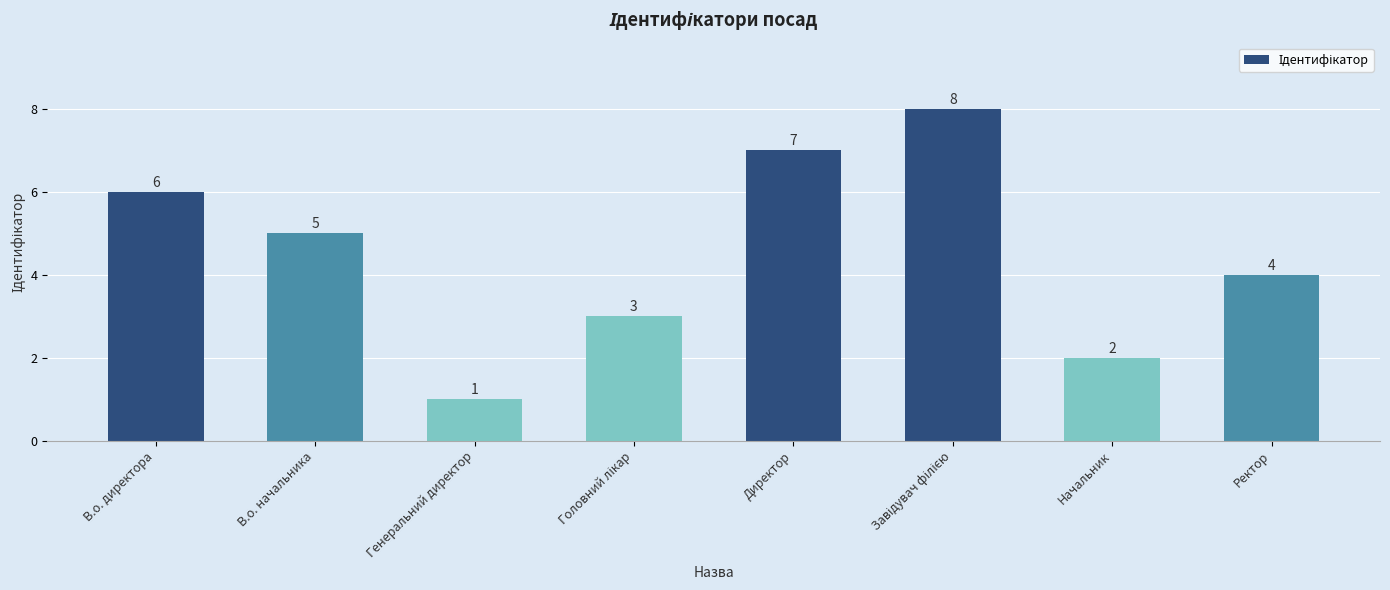

What is the sum of the values at Начальник and В.о. директора?

8